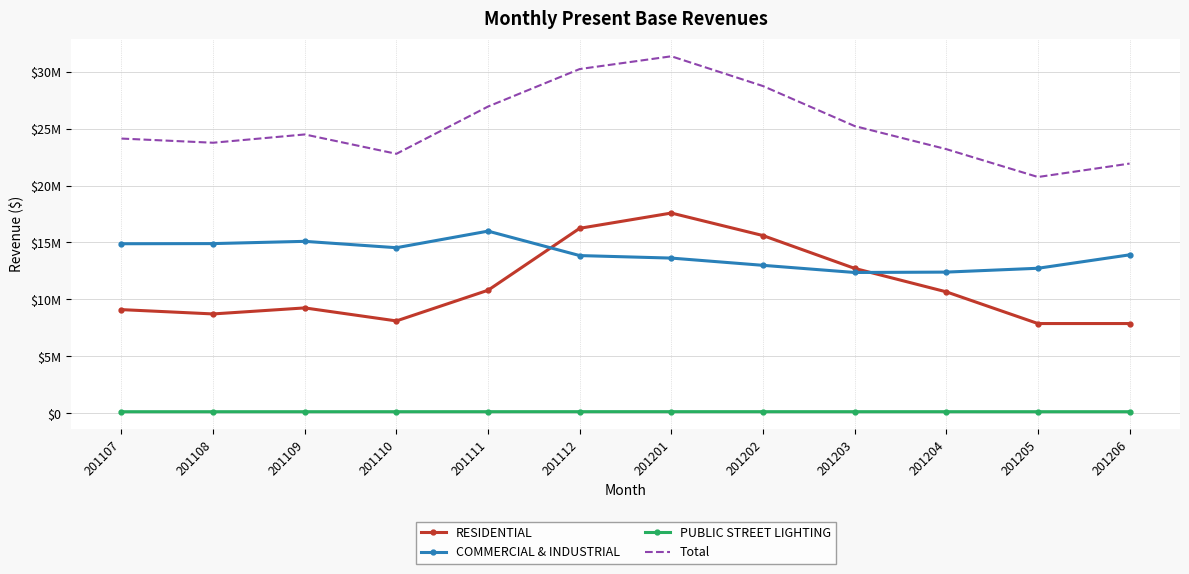

What is the value of the RESIDENTIAL point at the 2nd from the left?

8722834.4